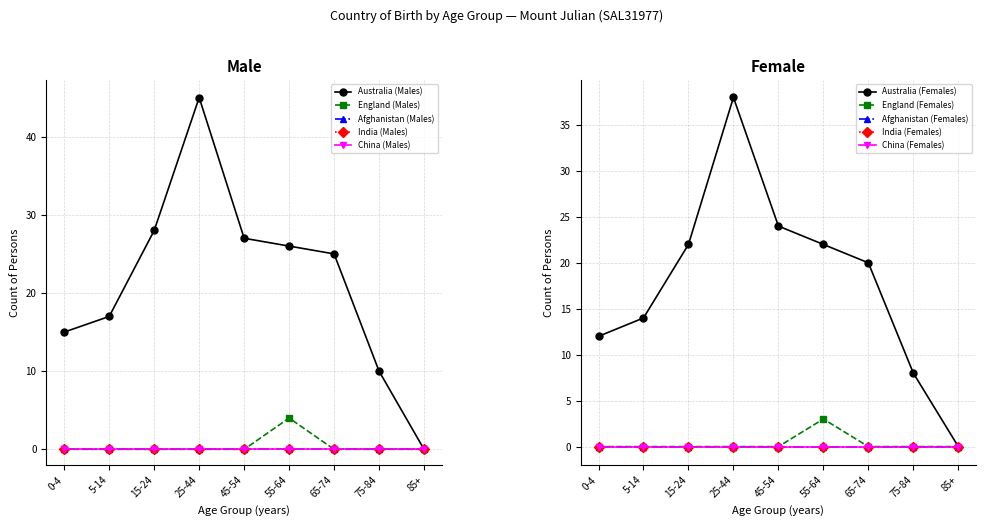

Does the chart display data point markers on the line(s)?

Yes